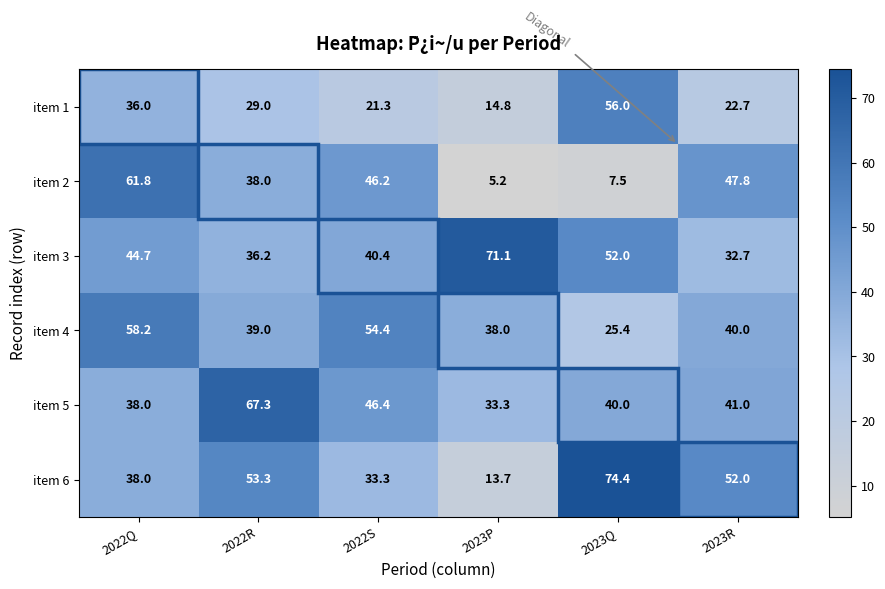

List the series in order of their peak value, lowest first.

item 1, item 4, item 2, item 5, item 3, item 6